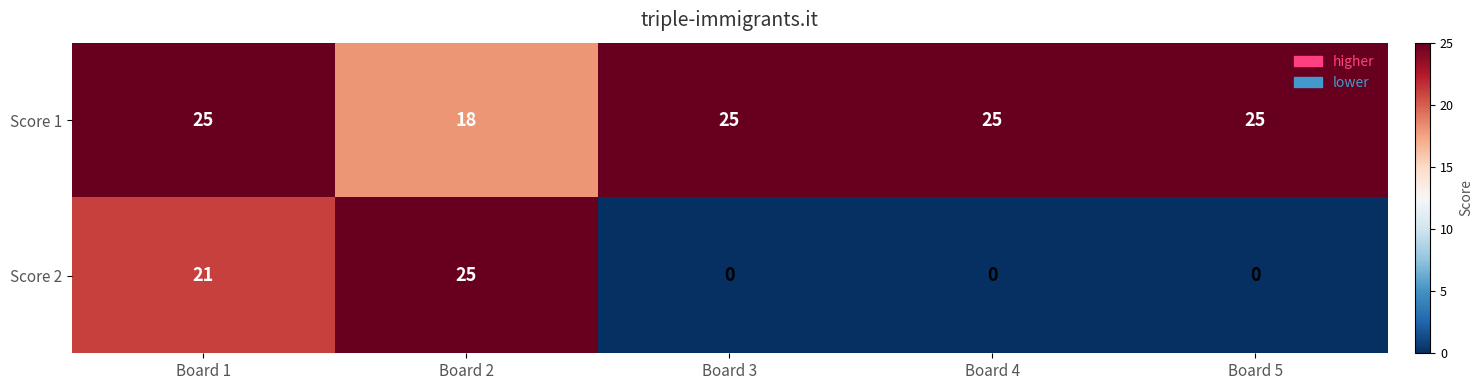

Is it true that Score 2 equals 0 at Board 4?

True